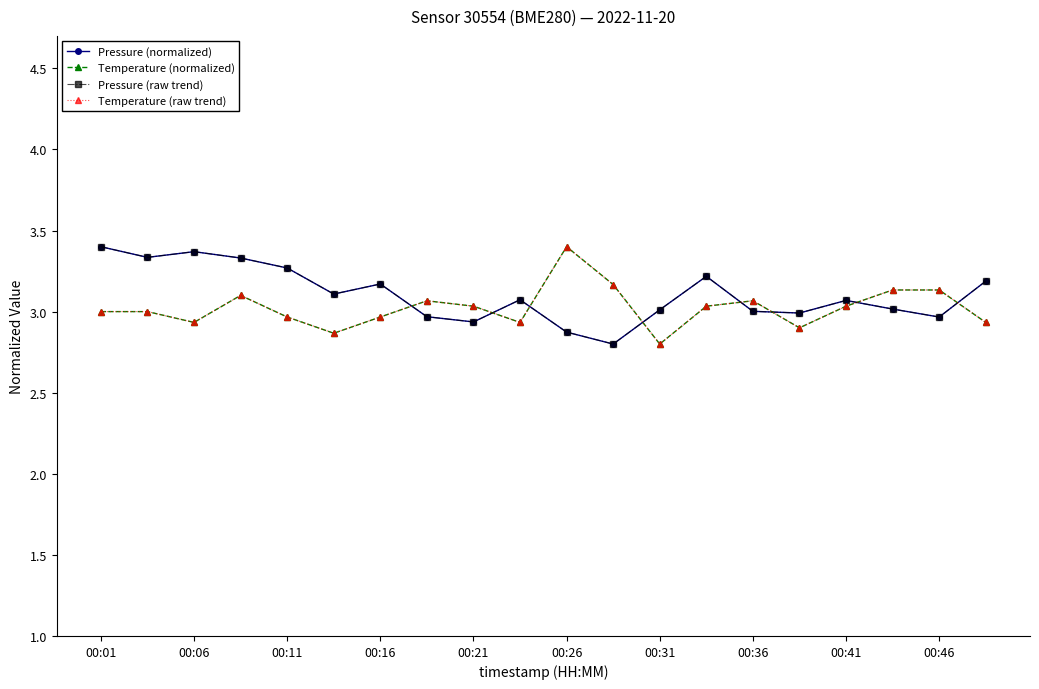

At how many categories does at least one series exceed 2?

20